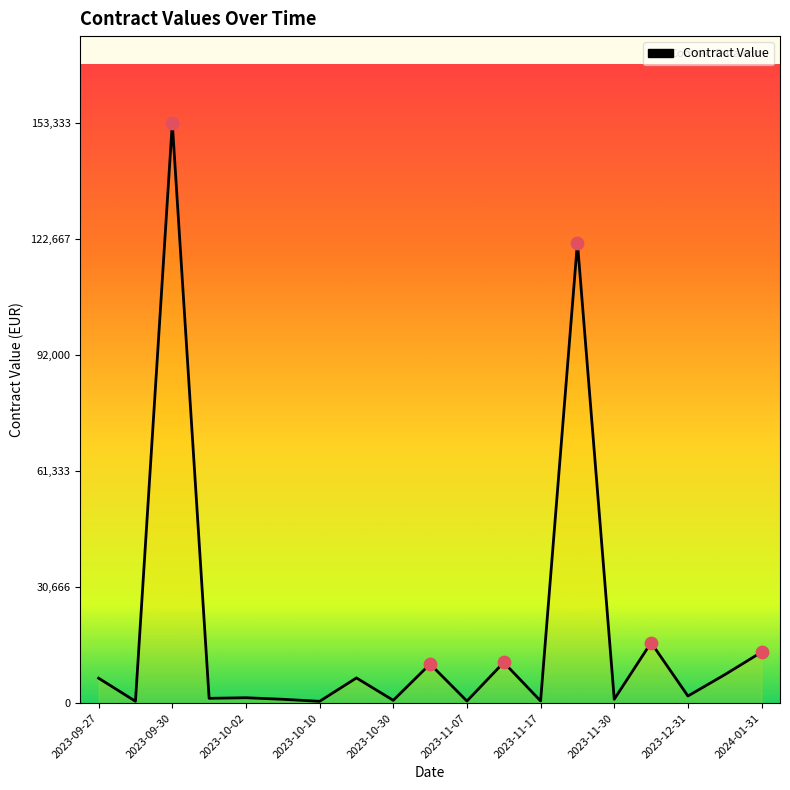

What is the greatest value displayed?

153333.8